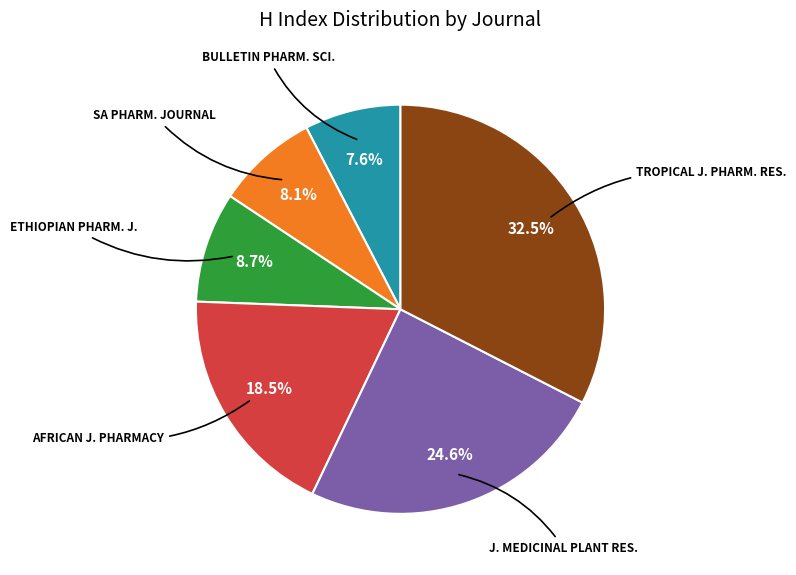

What is the largest slice in the pie chart?

TROPICAL J. PHARM. RES.